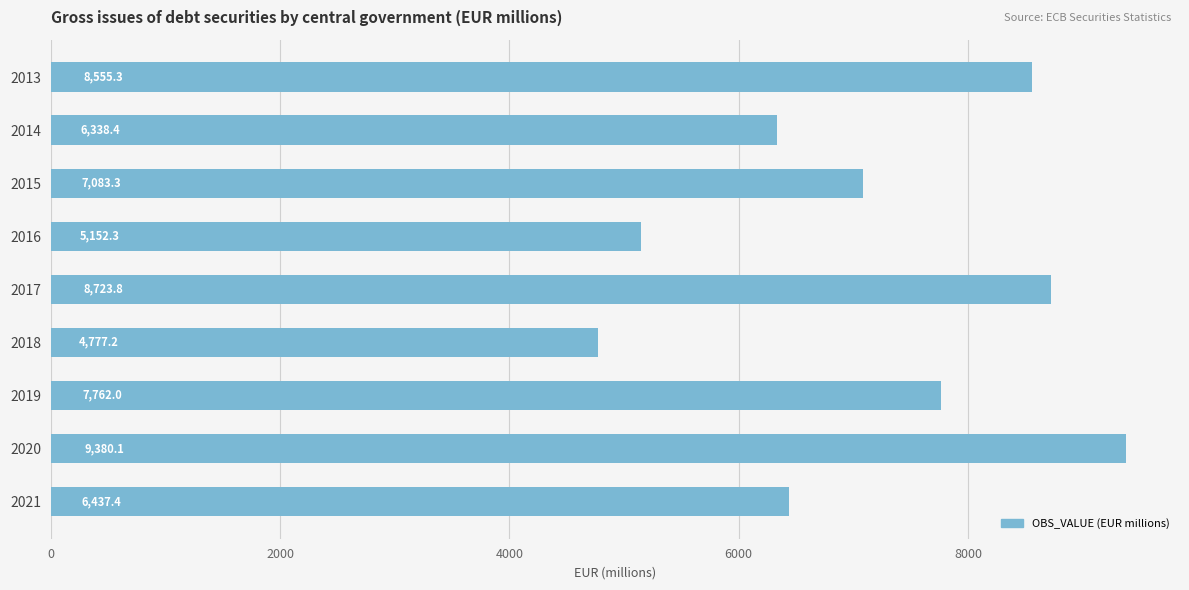

At which category does the chart reach its peak across all series?

2020